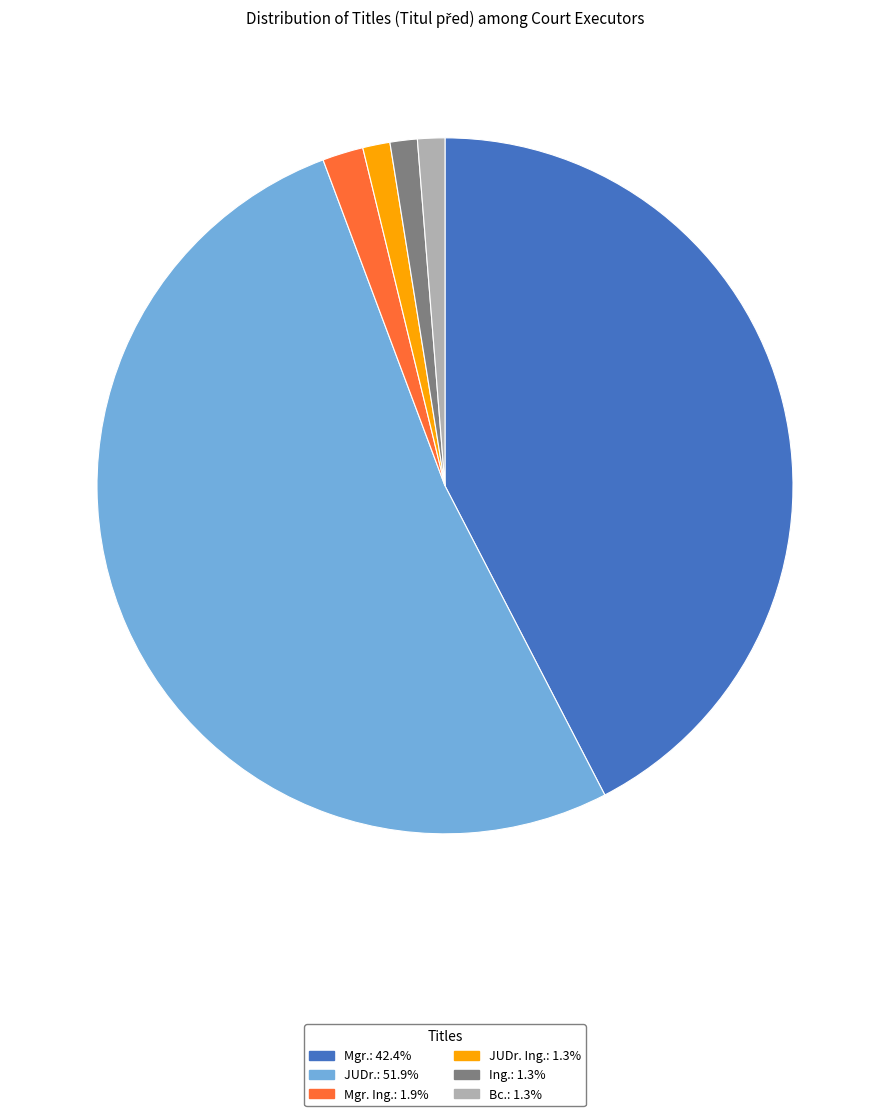

Approximately how many times larger is the value at JUDr. Ing.: 1.3% compared to Bc.: 1.3%?

1.0